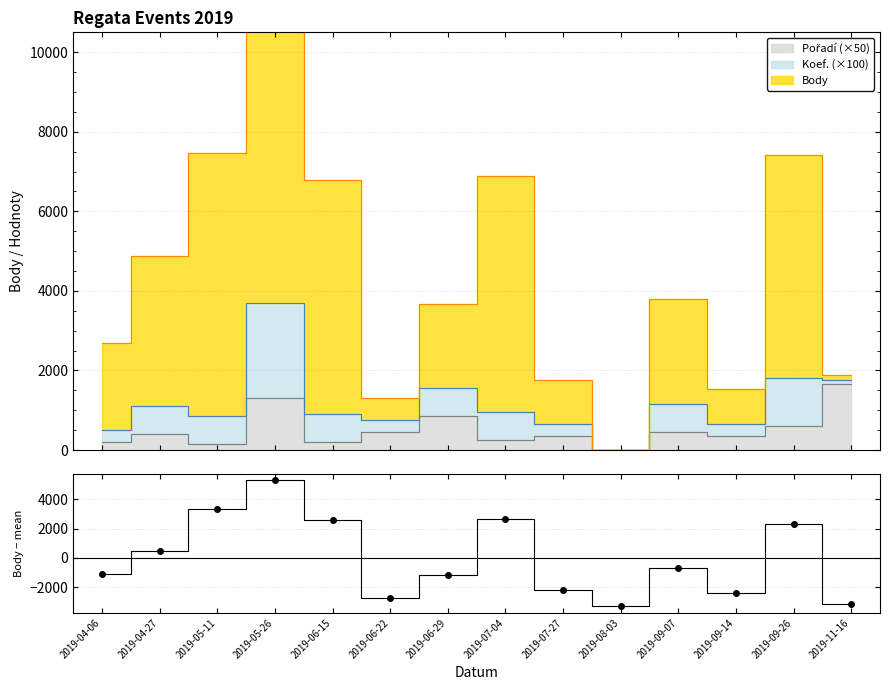

Is it true that the value at 2019-09-14 is -2401.4?

True